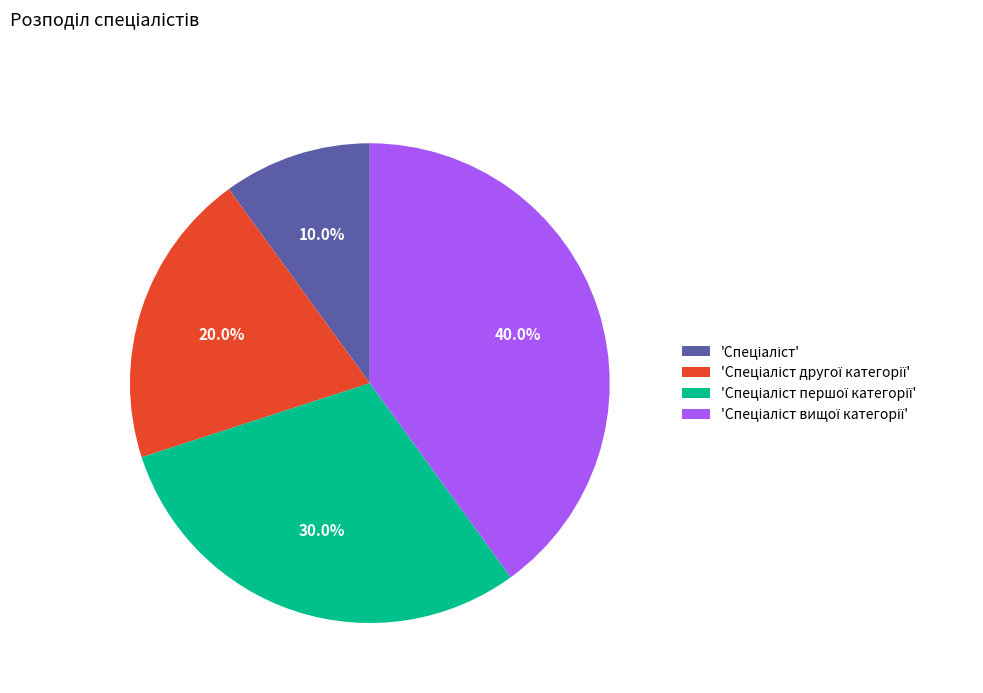

Is there a majority slice in this chart?

No